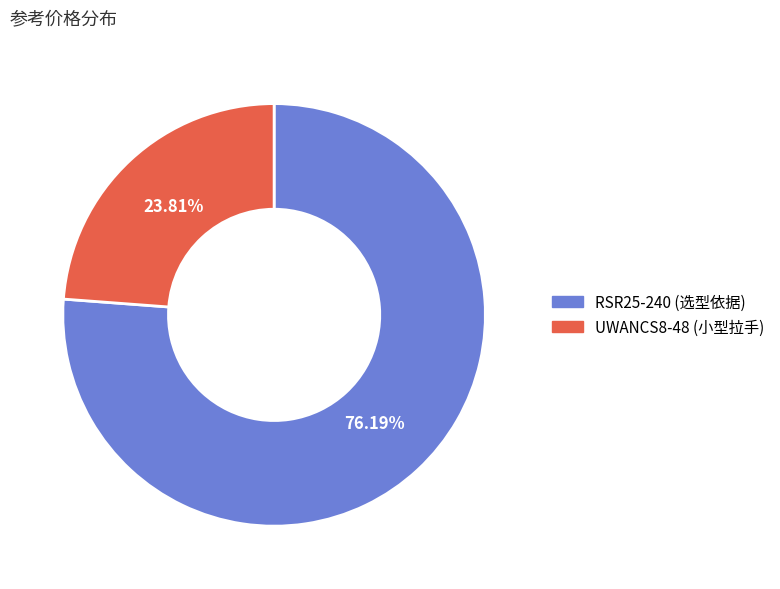

Which slice is the largest?

RSR25-240 (选型依据)